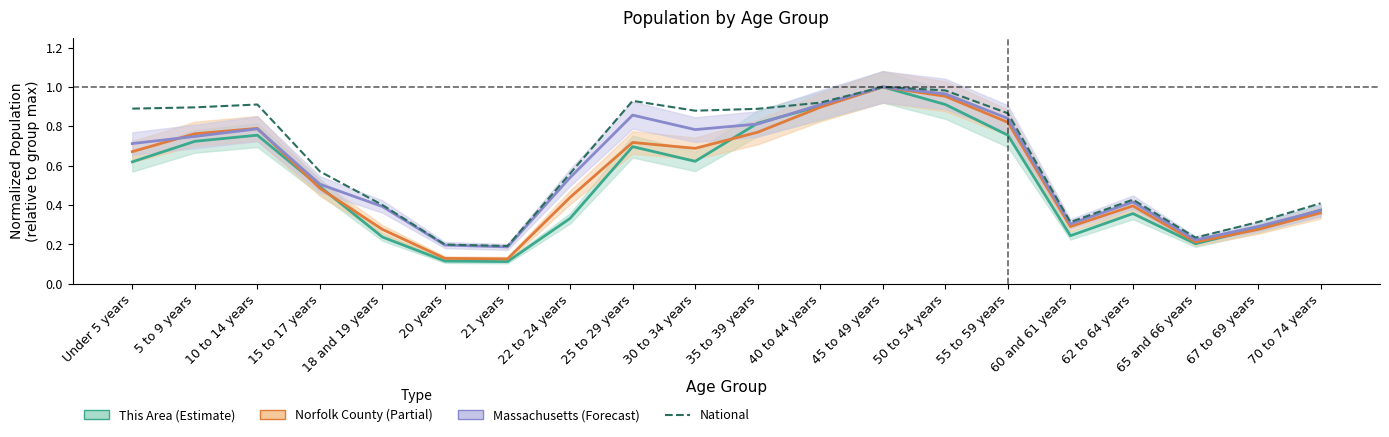

What is the sum of the Massachusetts (Forecast) values at 15 to 17 years and 21 years?

0.7